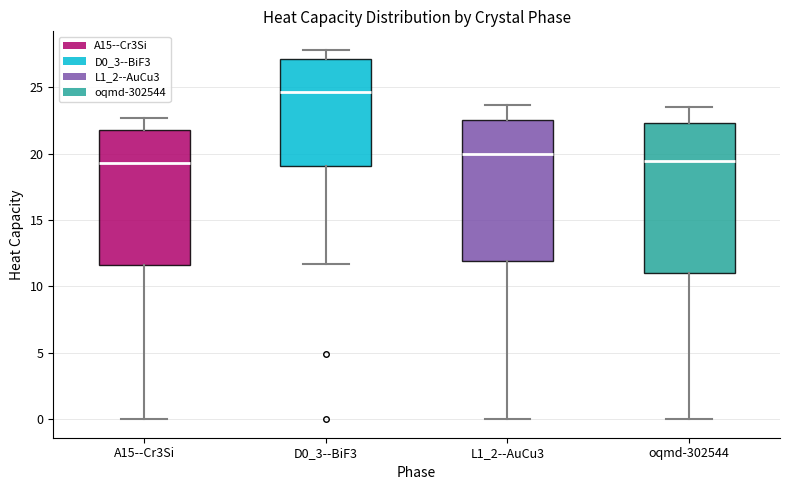

Which box is the tallest, from its lower edge to its upper edge?

oqmd-302544